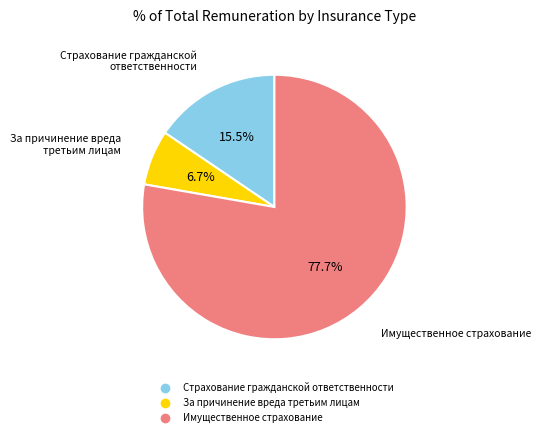

Combined, do За причинение вреда третьим лицам and Страхование гражданской ответственности account for over 50%?

No